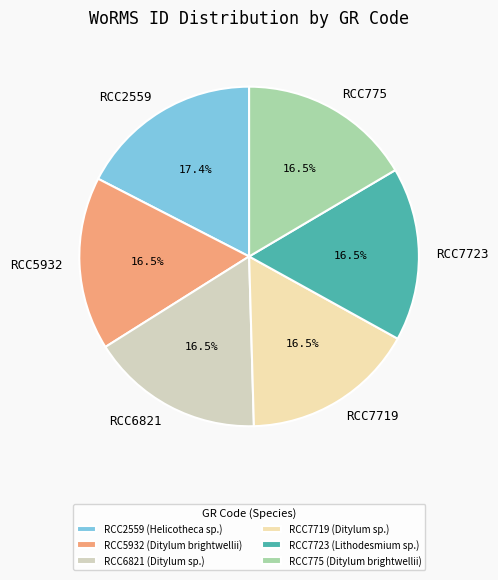

Does RCC775 represent more than half of the total?

No